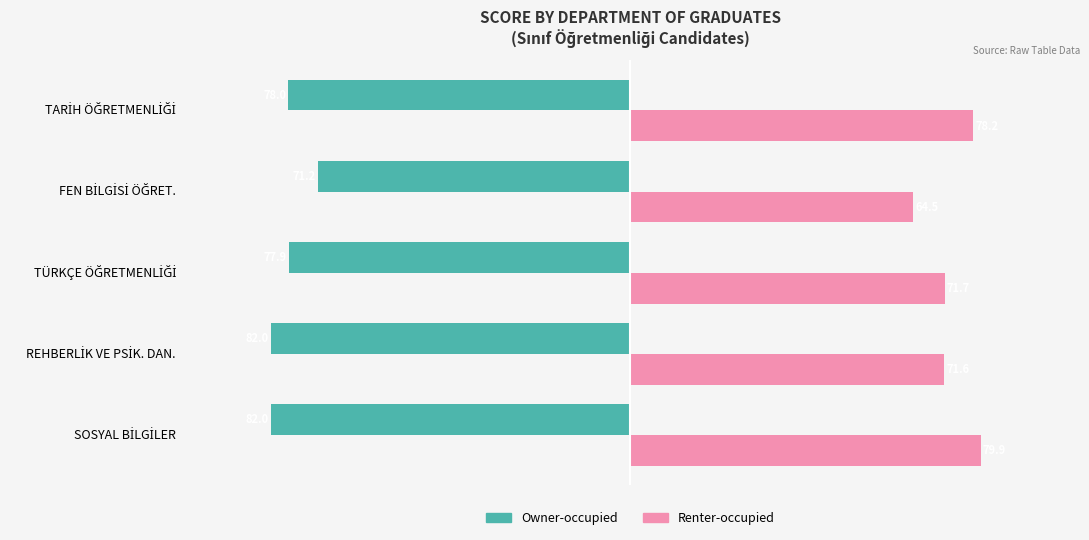

At how many categories does at least one series exceed 8?

5